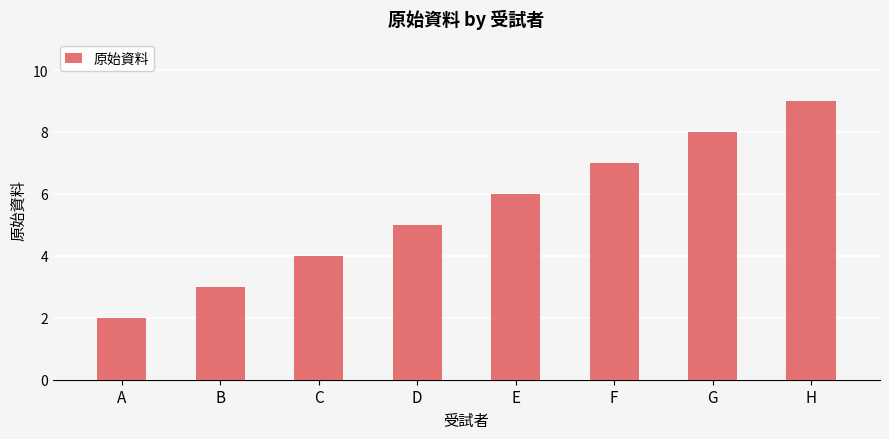

What is the maximum value shown in the chart?

9